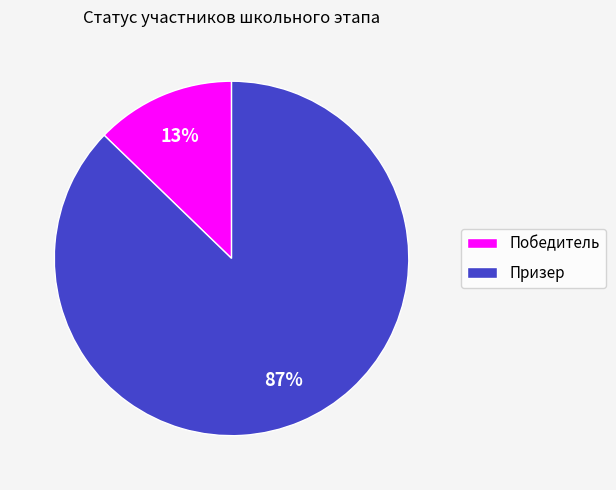

How many segments does this pie chart have?

2